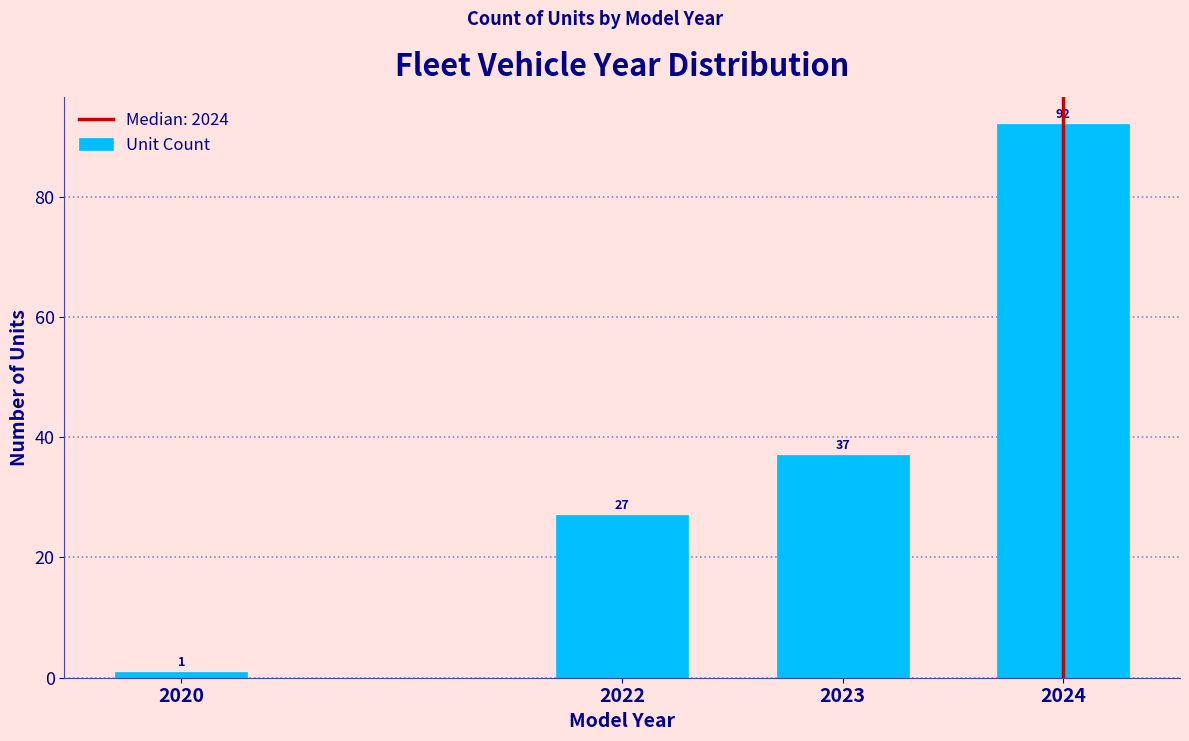

Reading left to right, transcribe all the data shown in this chart.

1	27	37	92